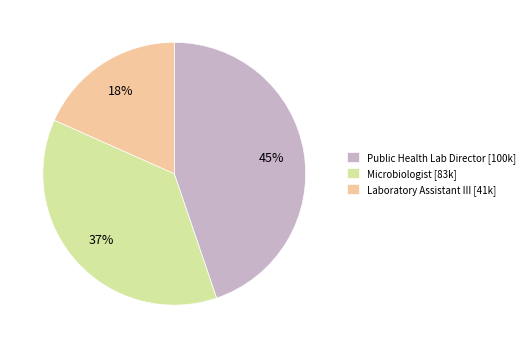

Which slice is the largest?

Public Health Lab Director